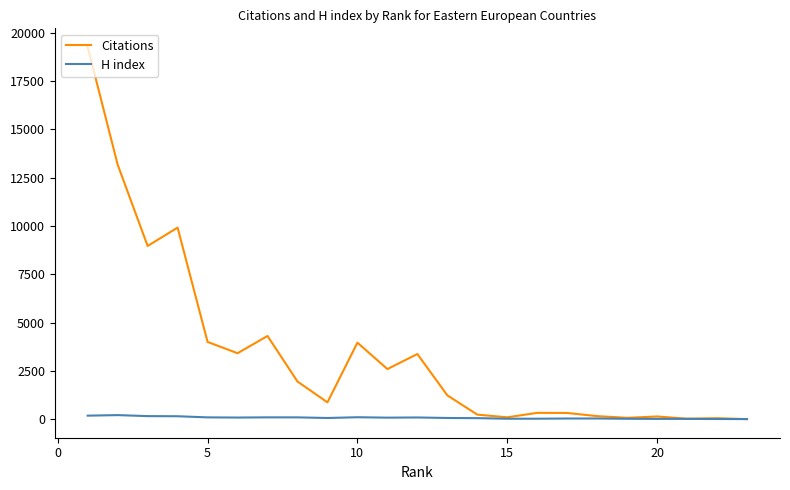

What is the spread (max minus min) of values at 20?

122